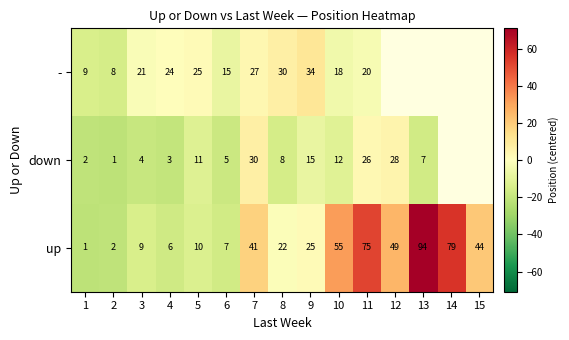

Which series changed the most between 6 and 7?

up